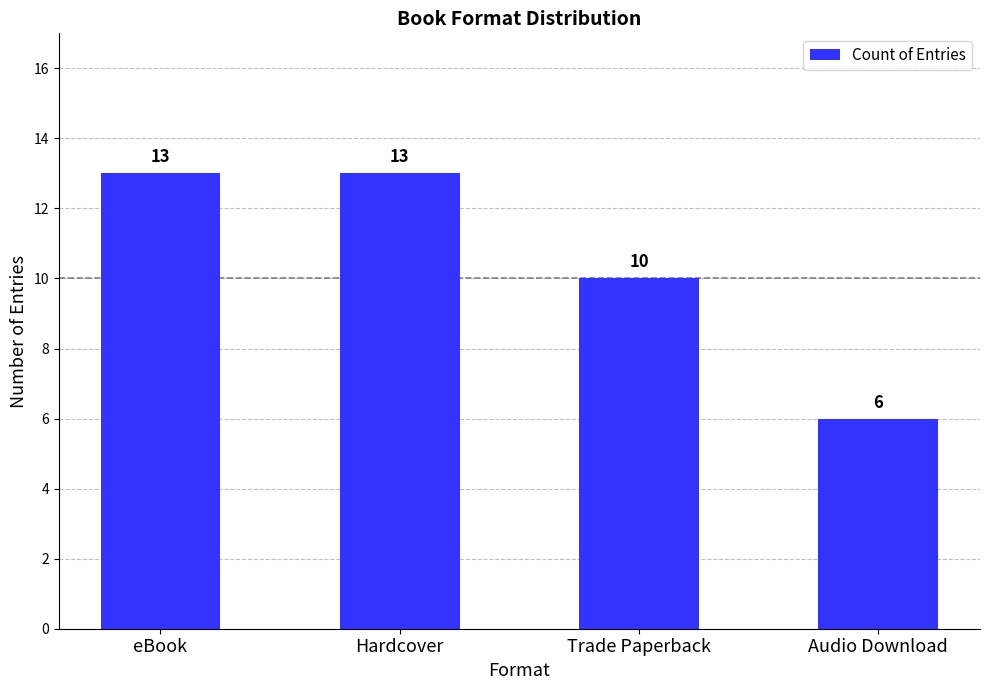

Does the chart contain stacked bars?

No